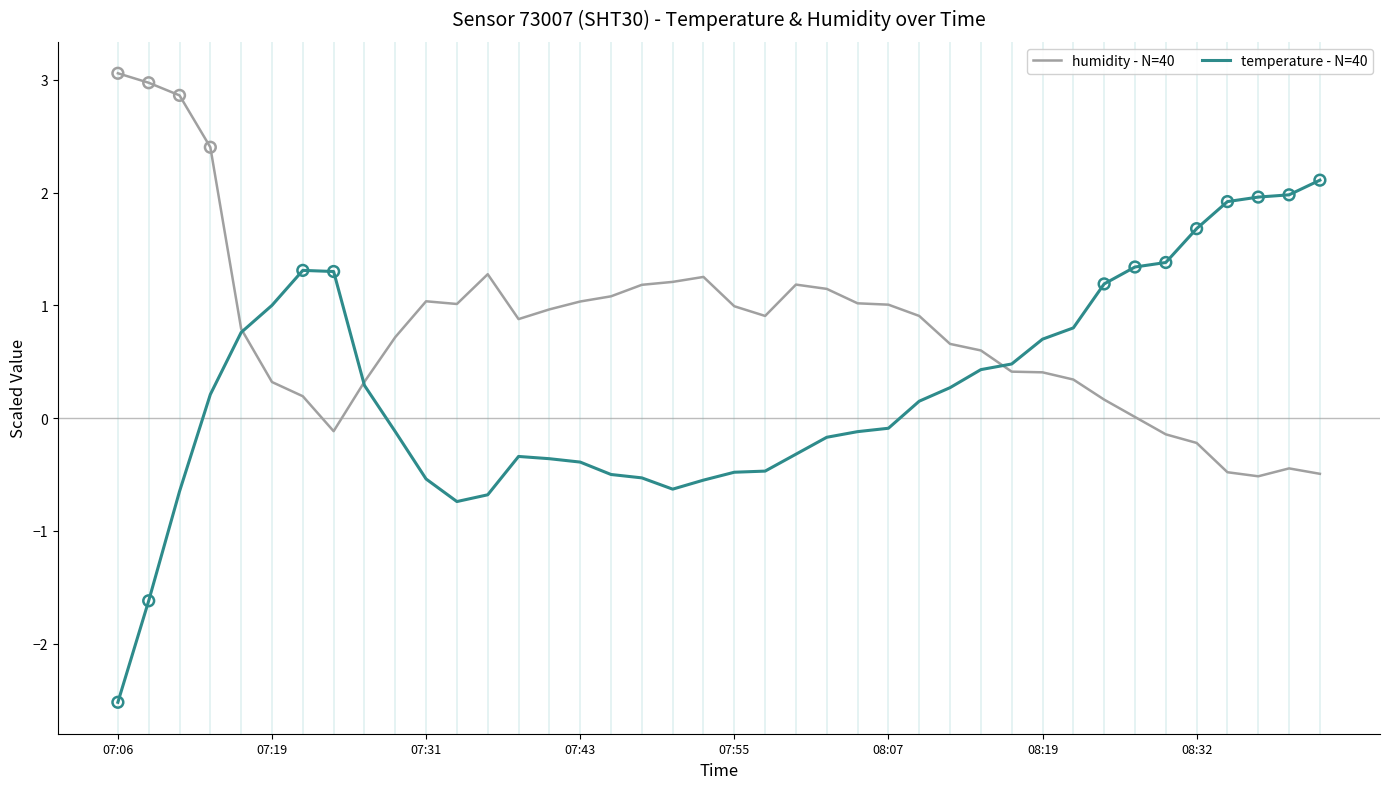

What are all the series names shown in the legend?

humidity - N=40, temperature - N=40